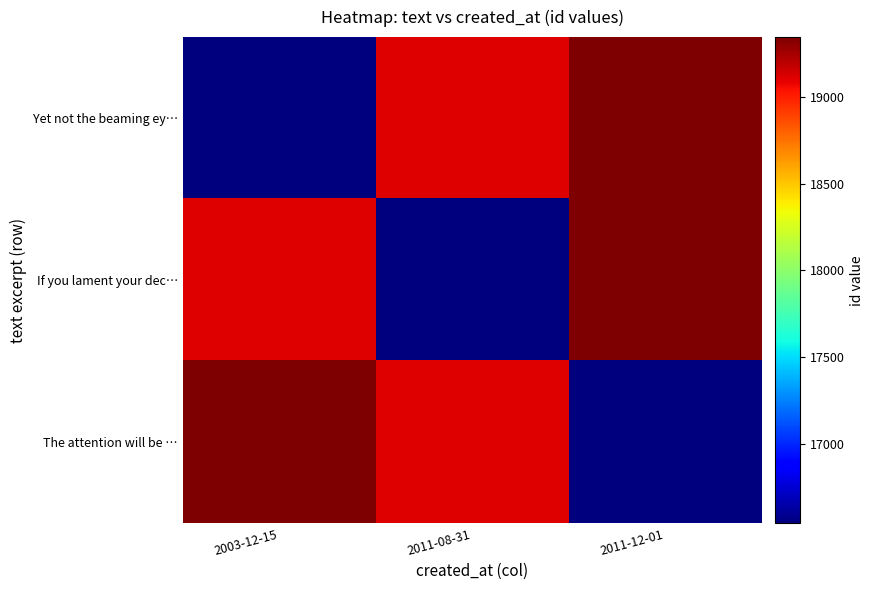

Which category has the highest value across all series?

2011-12-01